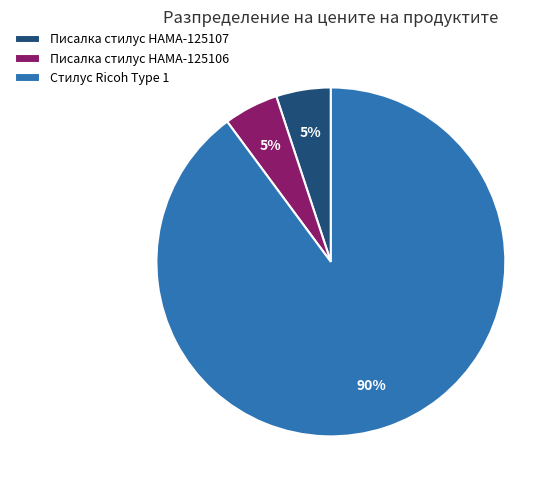

Is it true that Писалка стилус HAMA-125106 is 5% of the pie?

True